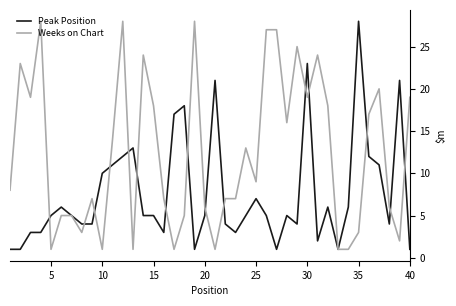

List the series in order of their overall mean, lowest first.

Peak Position, Weeks on Chart